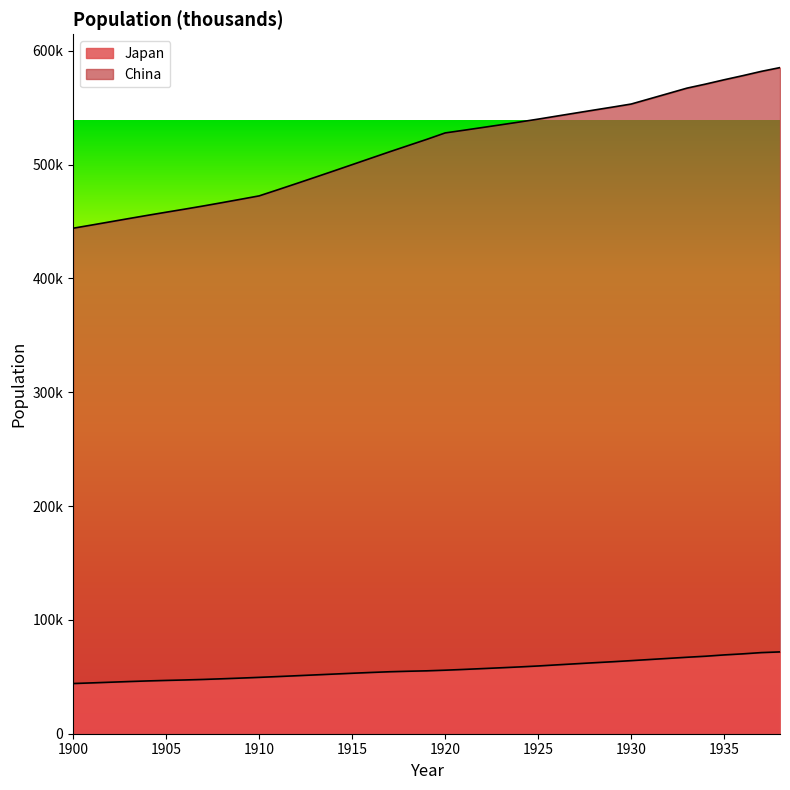

Which series has the widest spread of values?

China